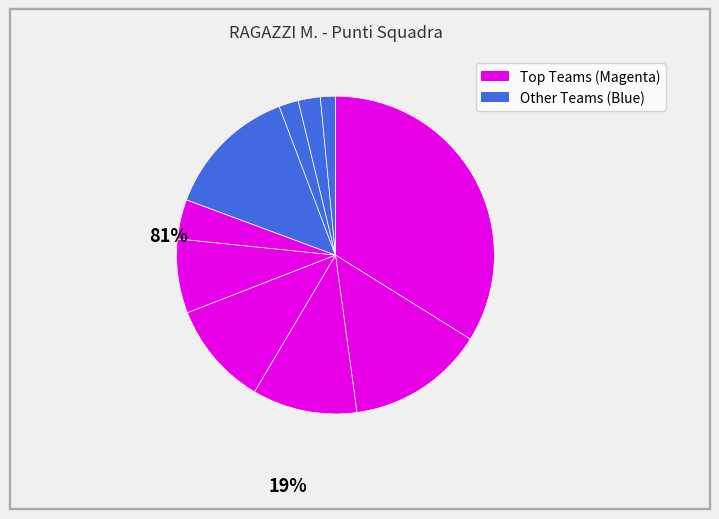

How many slices are in this pie chart?

10